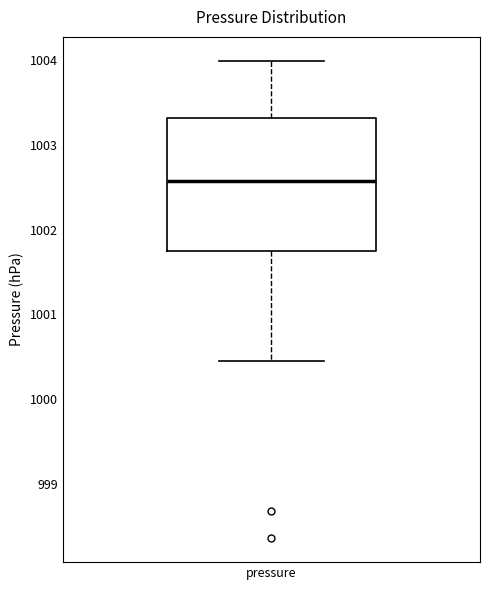

Where is the upper edge of the box for pressure on the y-axis? The values are not printed on the chart, so give them approximately, as read against the axis.

1003.3